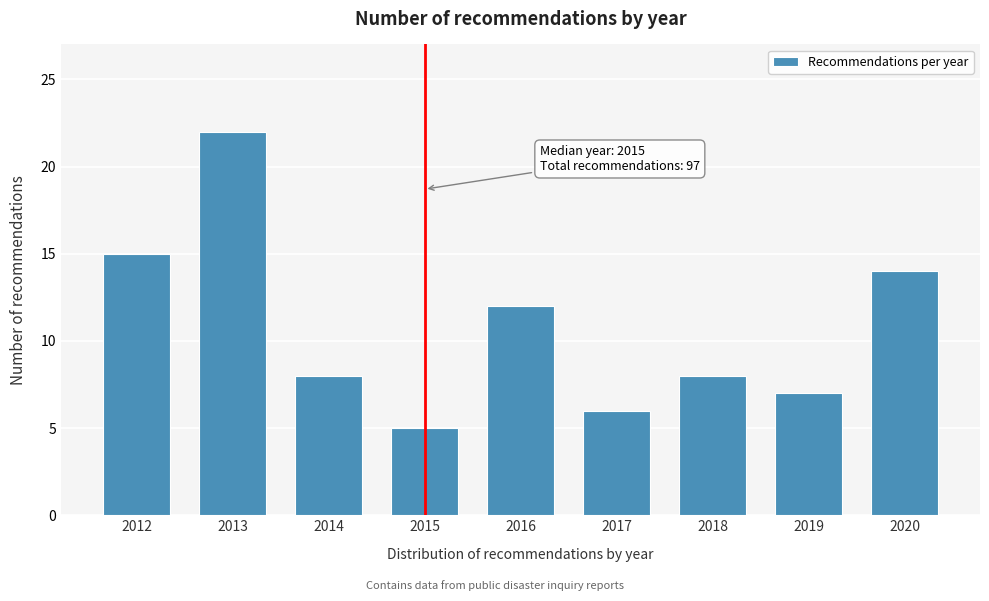

Reading left to right, transcribe all the data shown in this chart.

15	22	8	5	12	6	8	7	14